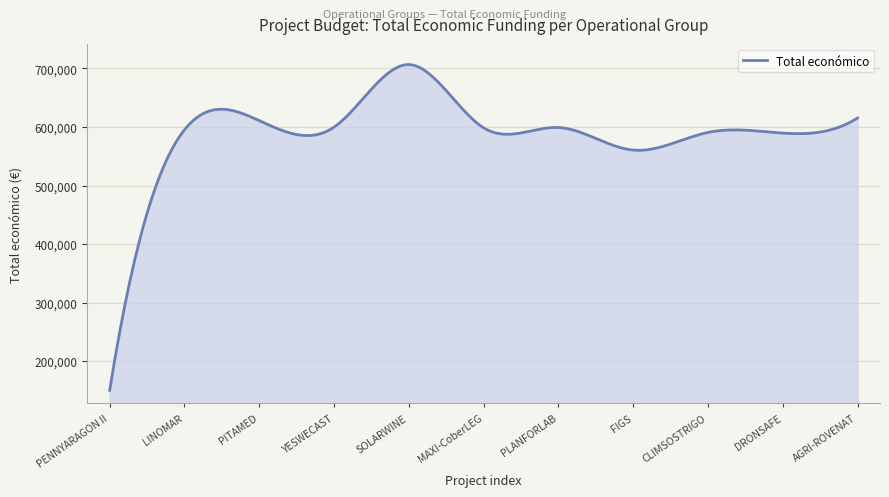

What is the difference between the maximum and minimum values?

556663.7